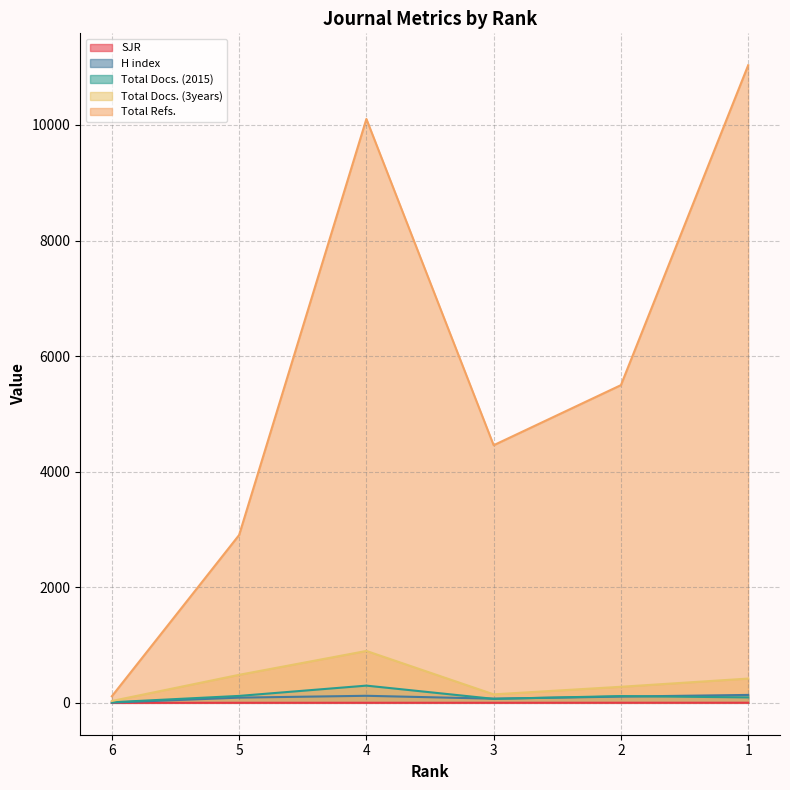

True or false: Total Docs. (3years) and Total Docs. (2015) cross at least once.

False